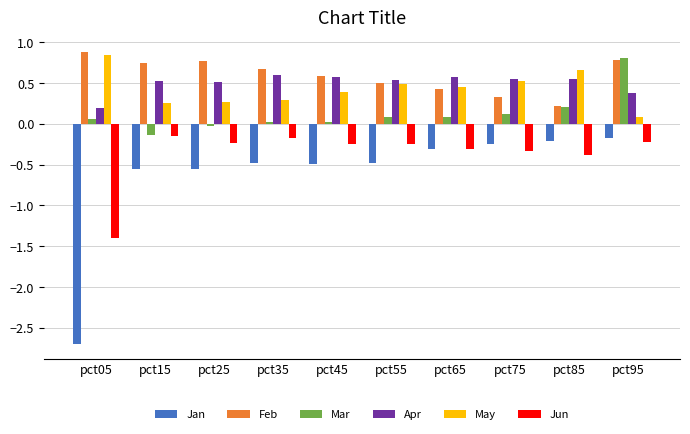

What is the smallest value displayed?

-2.7